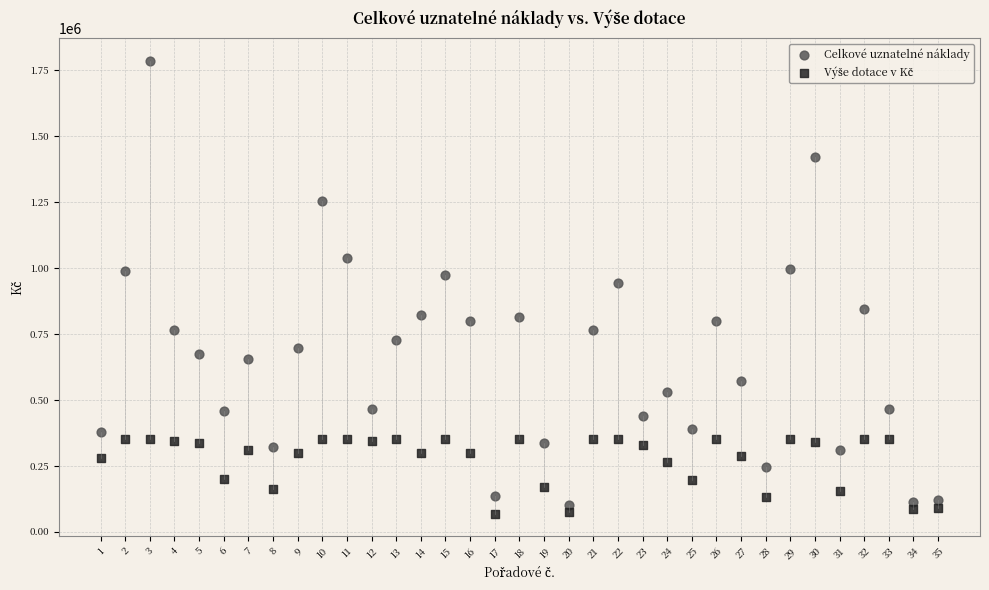

Which series contains the highest Y value?

Celkové uznatelné náklady